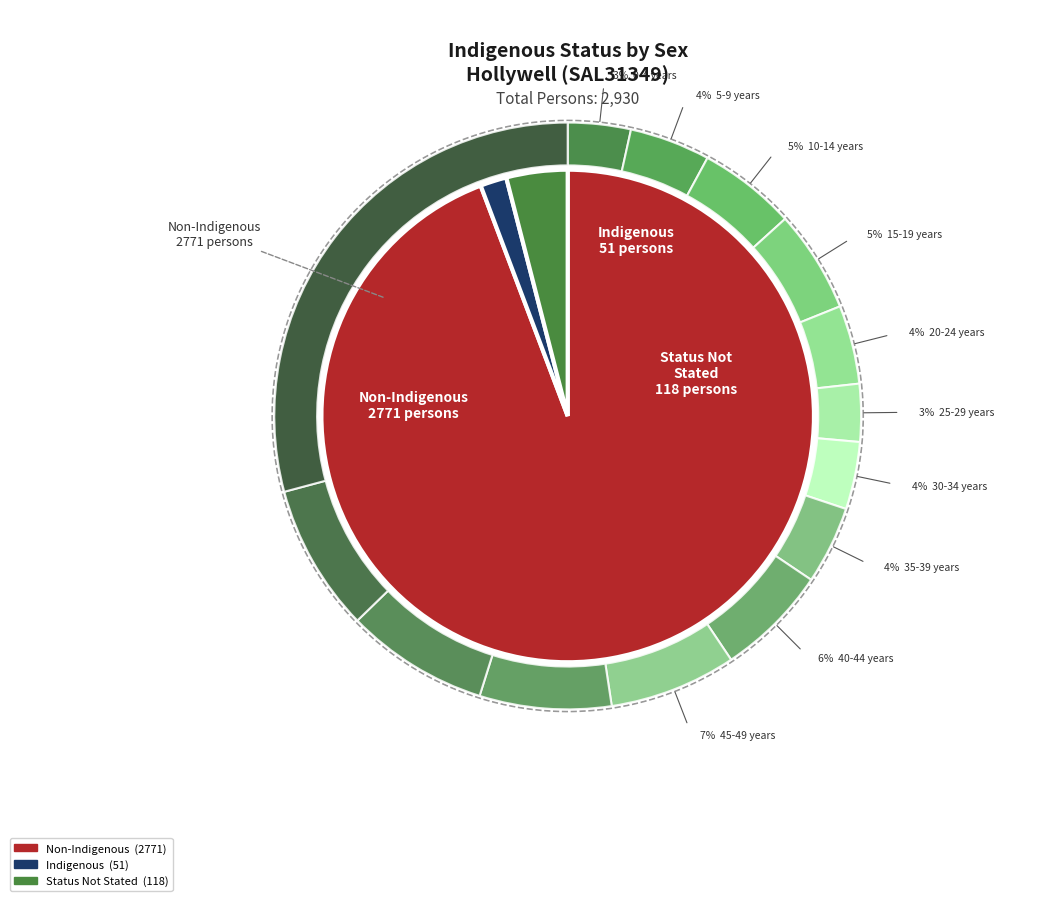

To the nearest percent, what is the average slice percentage?

7%